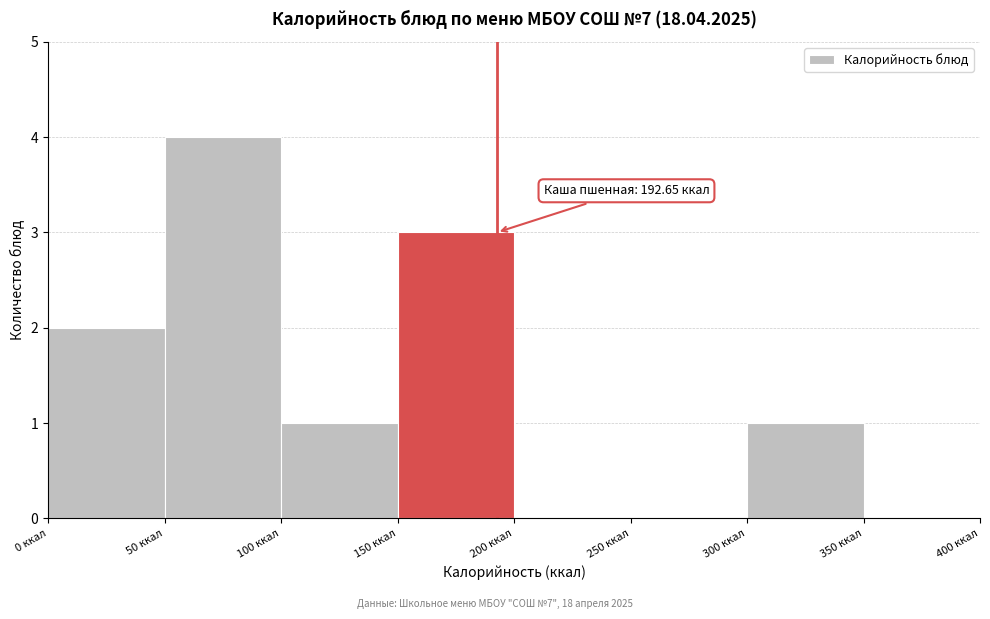

Which range on the x-axis has the tallest bar?

50 to 100